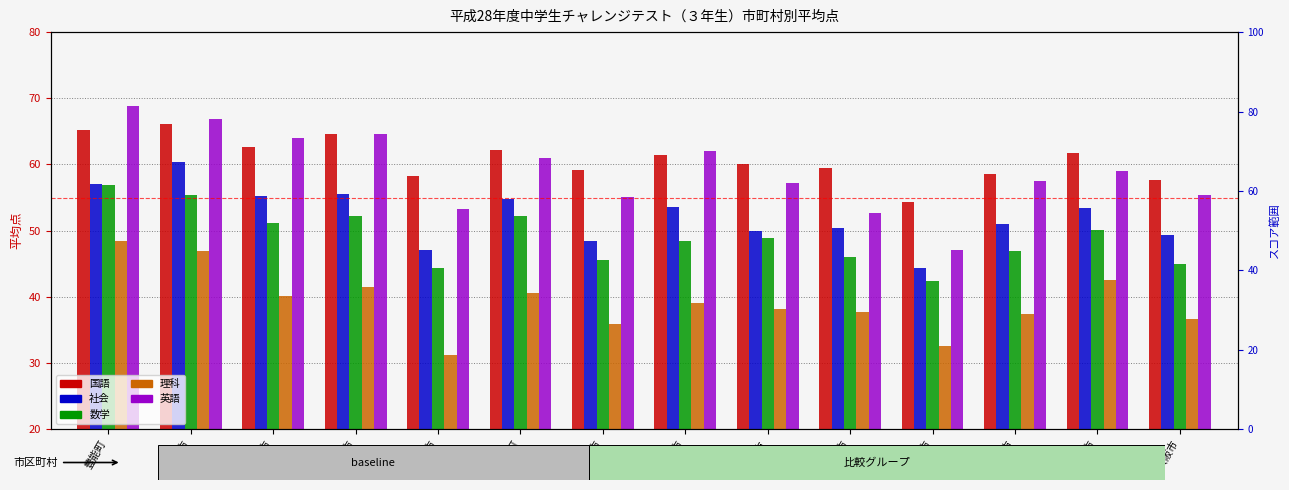

Between 大東市 and 茨木市, which is larger?

茨木市